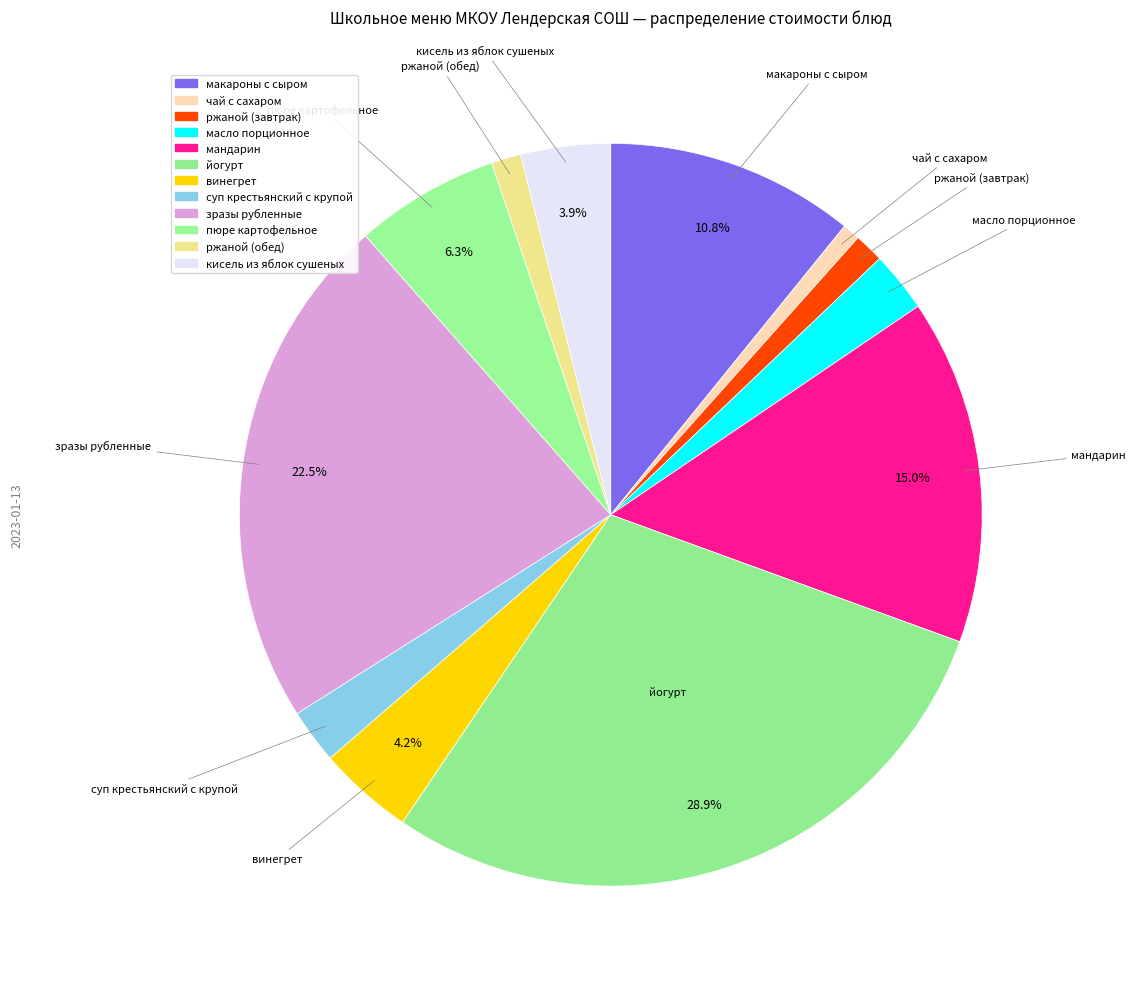

Which has a higher value, чай с сахаром or ржаной (обед)?

ржаной (обед)